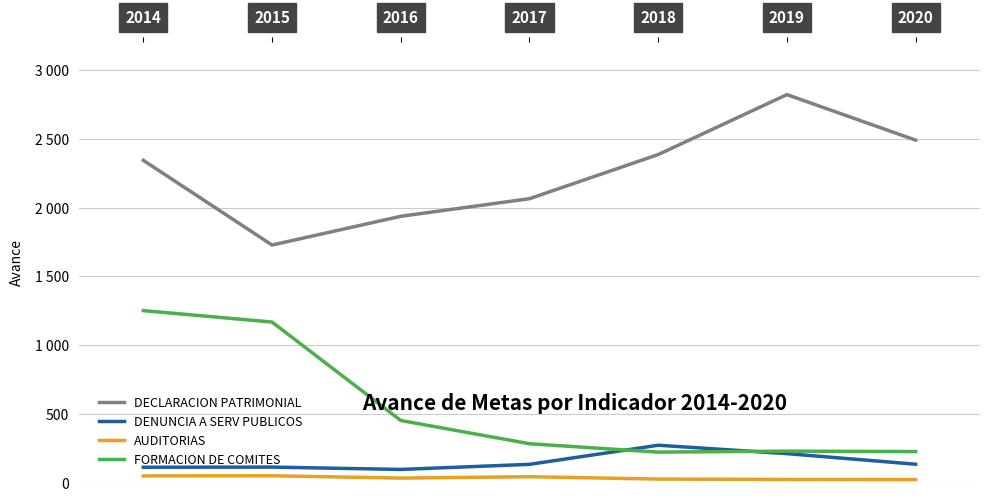

Between 2019 and 2018, which is larger?

2019